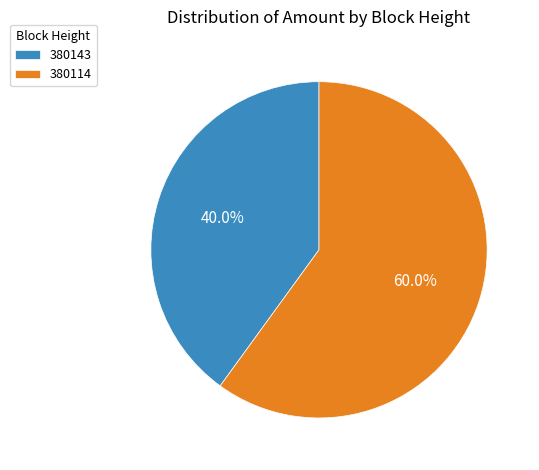

Which has a higher value, 380143 or 380114?

380114